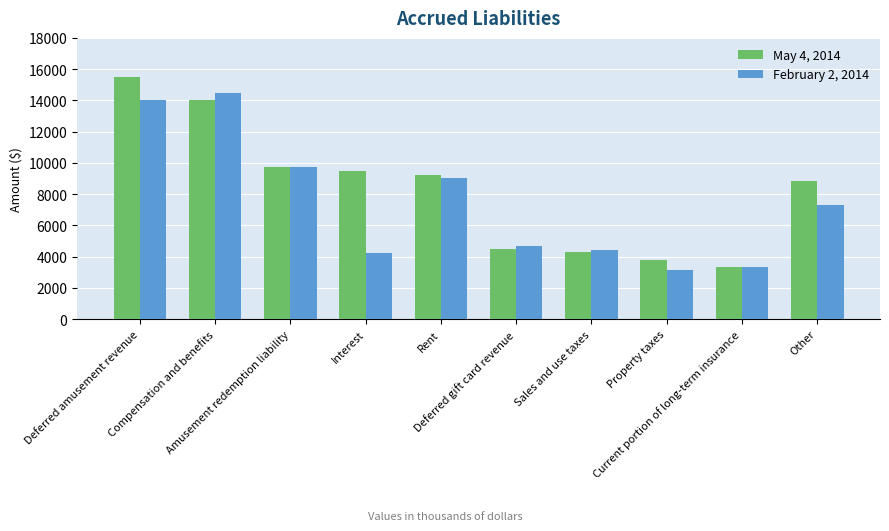

True or false: February 2, 2014 has a value of 14459 at Compensation and benefits.

True